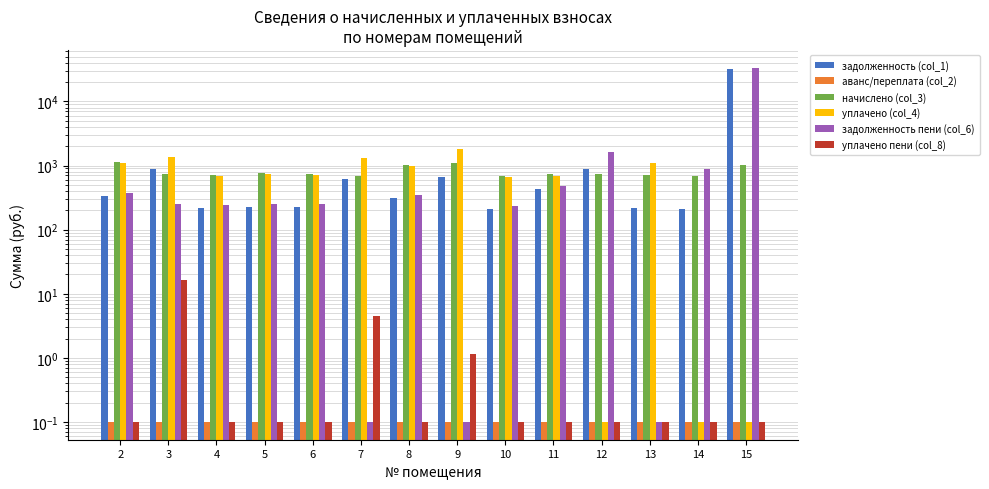

Which has a higher value, 4 or 10?

4